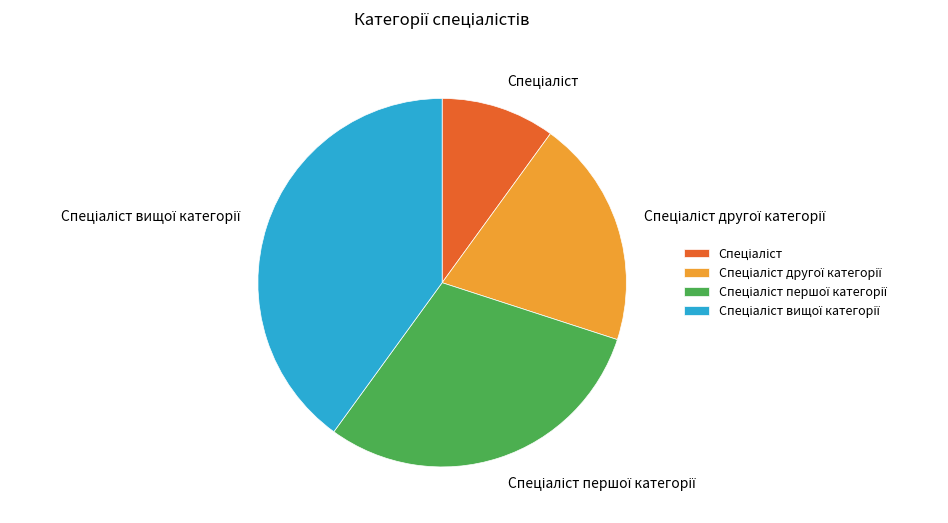

Does any single category account for the majority?

No